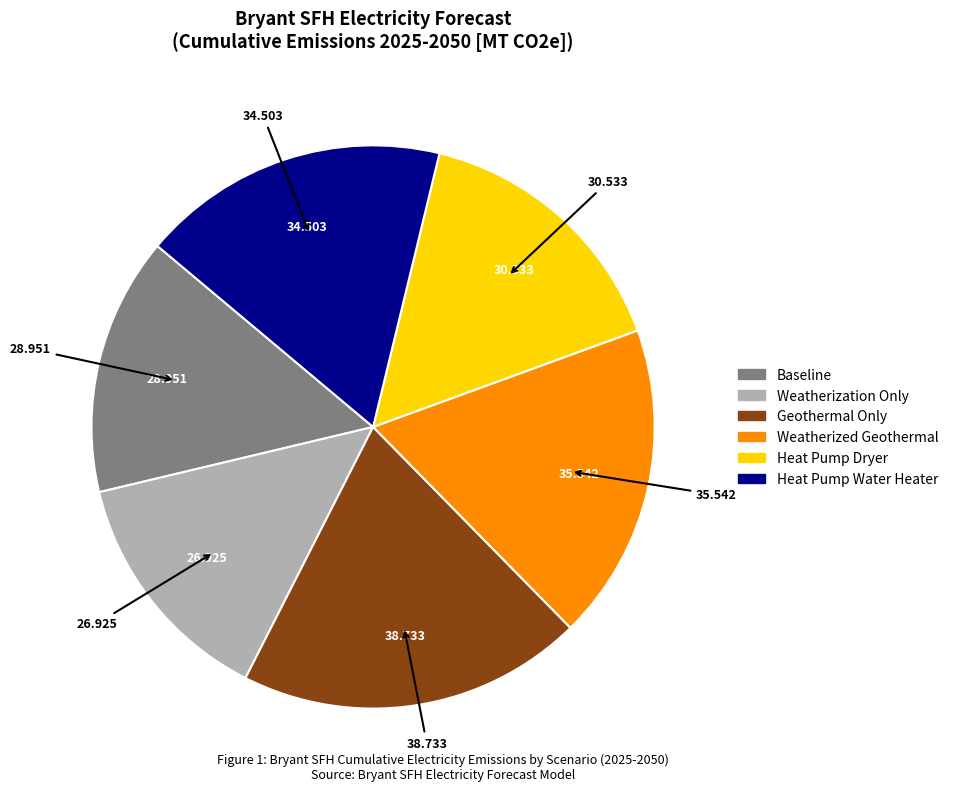

Rank the categories by value from lowest to highest.

Weatherization Only, Baseline, Heat Pump Dryer, Heat Pump Water Heater, Weatherized Geothermal, Geothermal Only